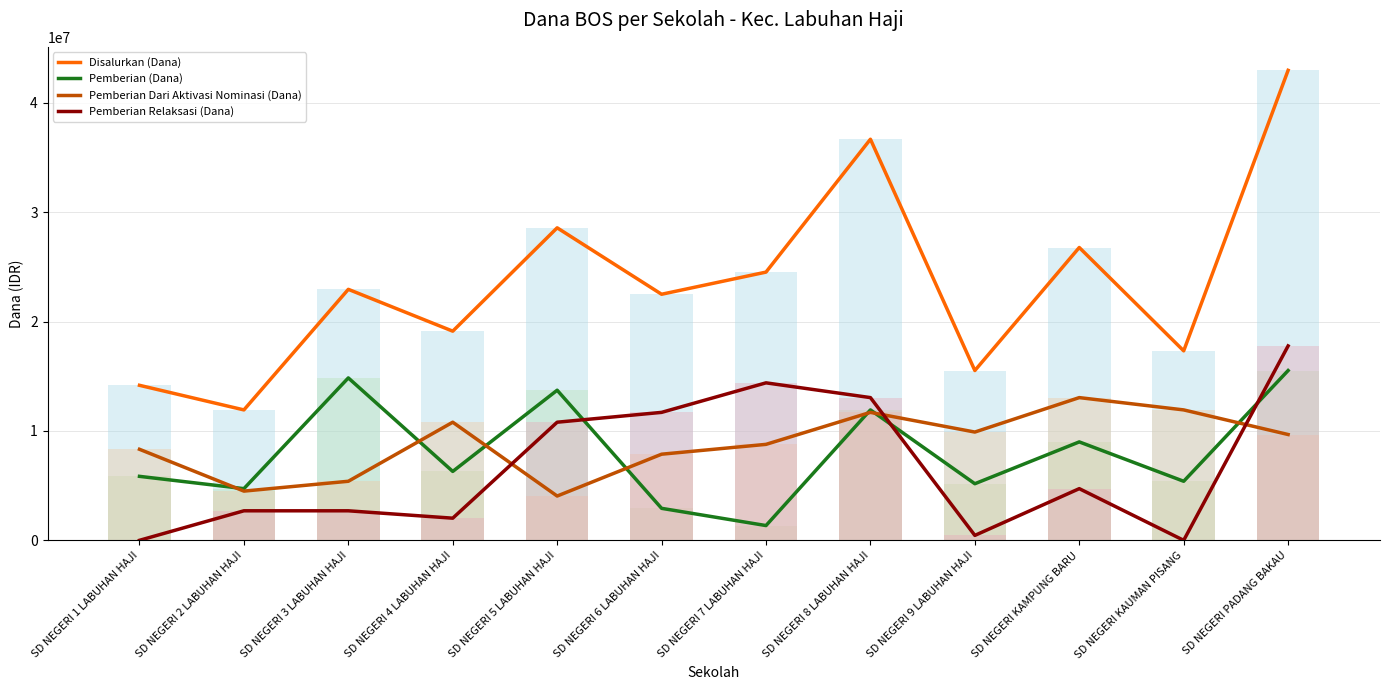

What is the value of the Pemberian Dari Aktivasi Nominasi (Dana) bar at the 9th from the left?

9900000